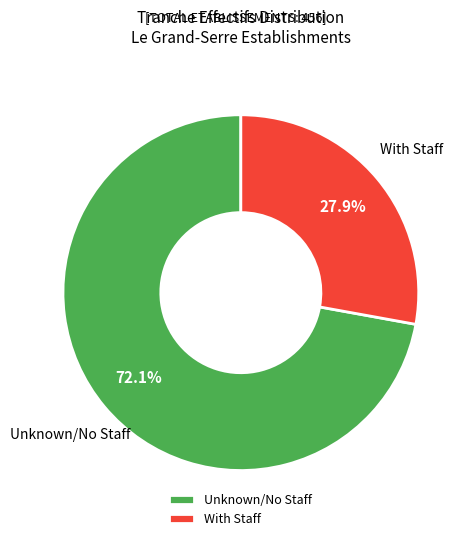

Which category accounts for the majority?

Unknown/No Staff